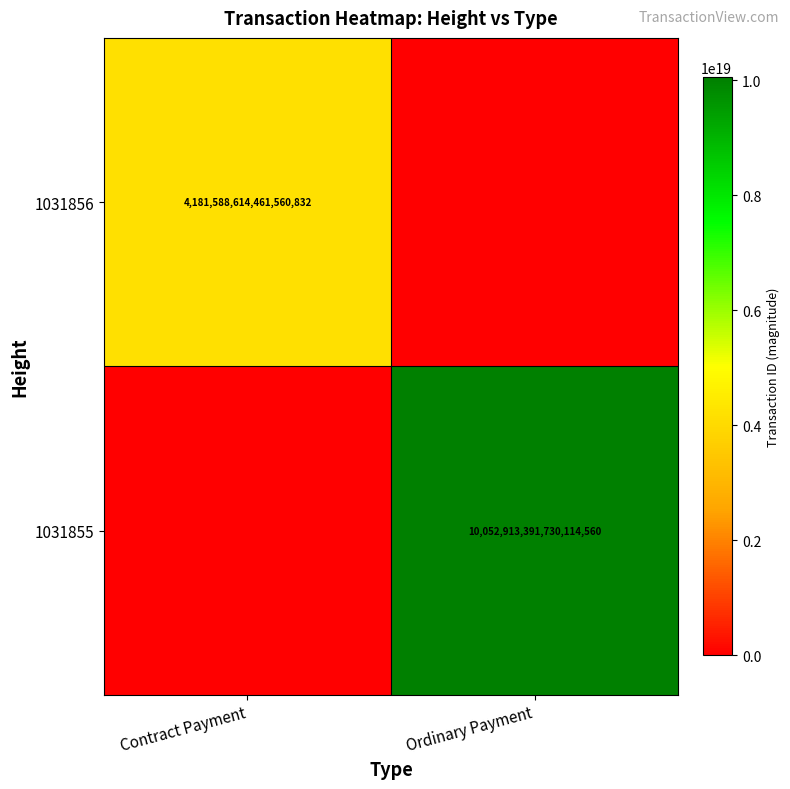

The 1031855 series shows 18042282496730611712 at Ordinary Payment. True or false?

False